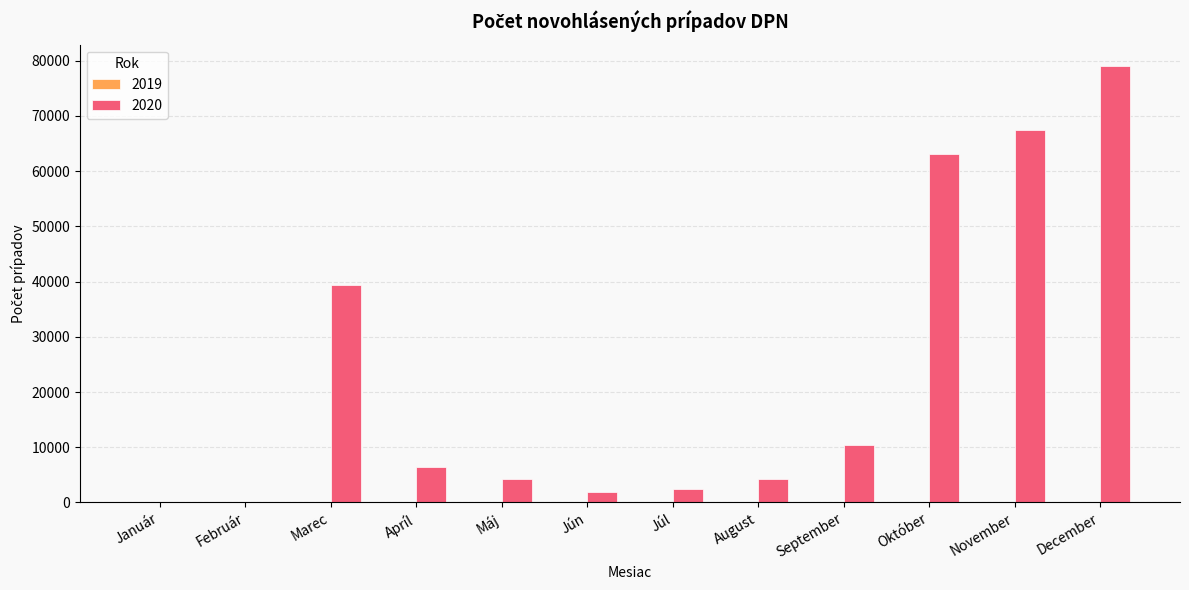

Which category has the highest value across all series?

December